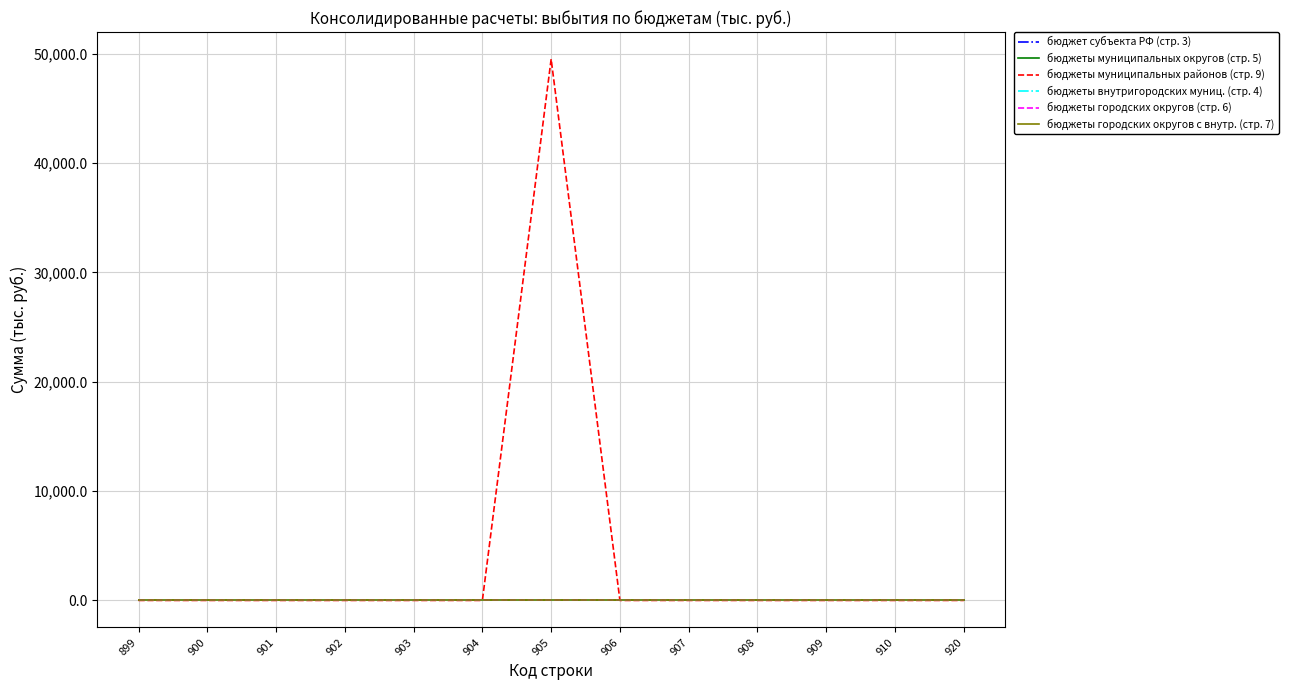

Between 901 and 905, which series saw the biggest shift?

бюджеты муниципальных районов (стр. 9)